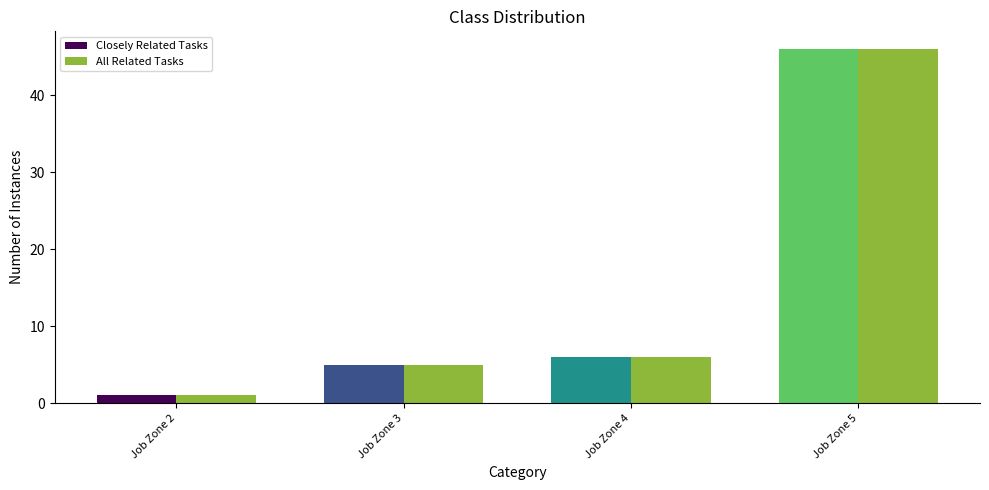

Where is All Related Tasks nearest to the value 23?

Job Zone 4